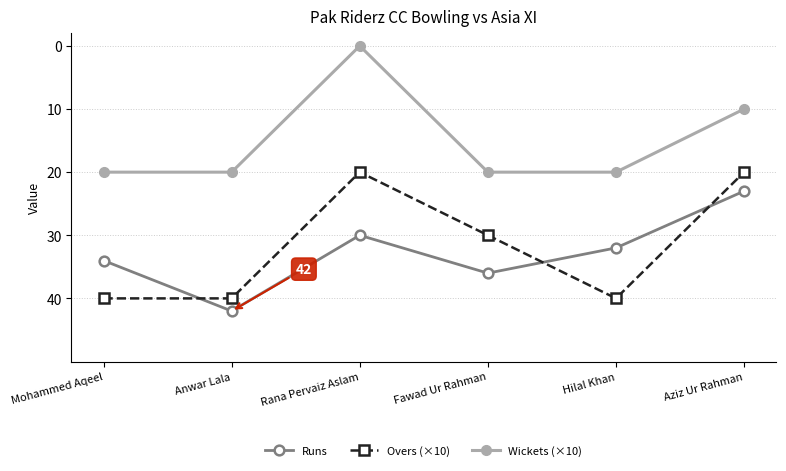

At how many categories does at least one series exceed 38?

3